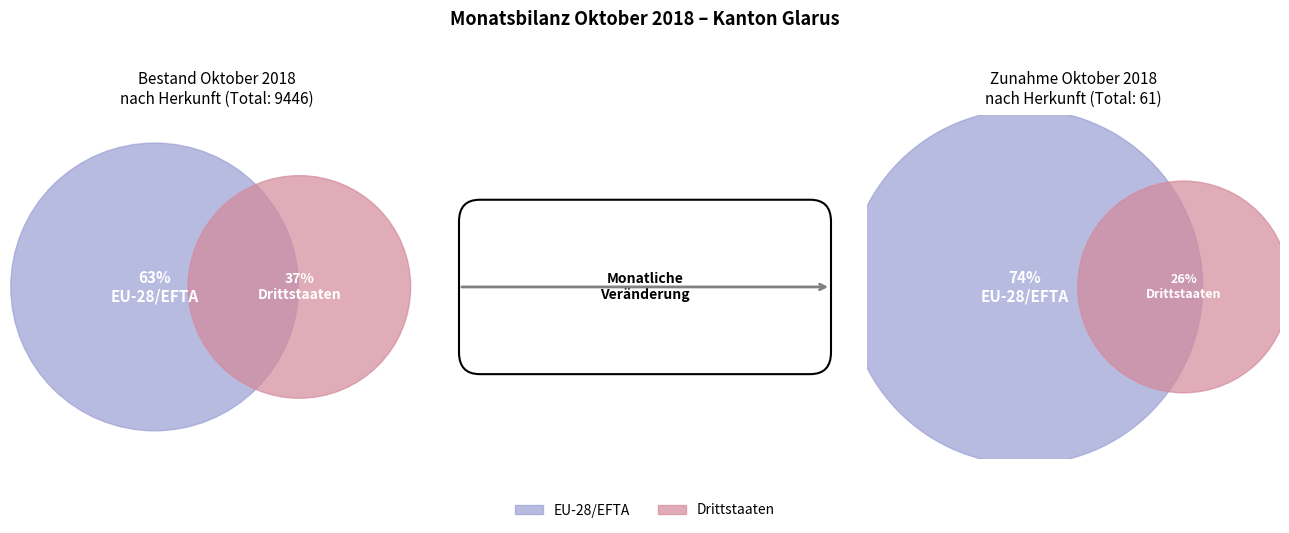

To the nearest percent, what is the average slice percentage?

50%